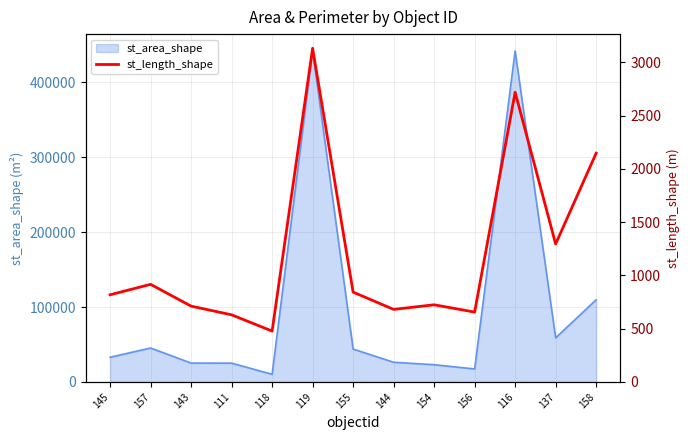

How many categories are shown in the chart?

13